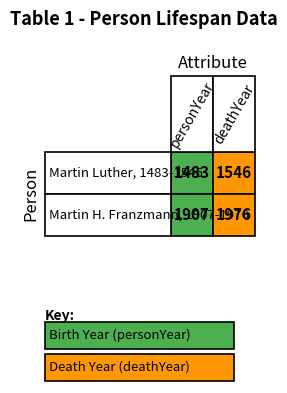

How many data points in Martin H. Franzmann, 1907-1976 are less than 1976?

1